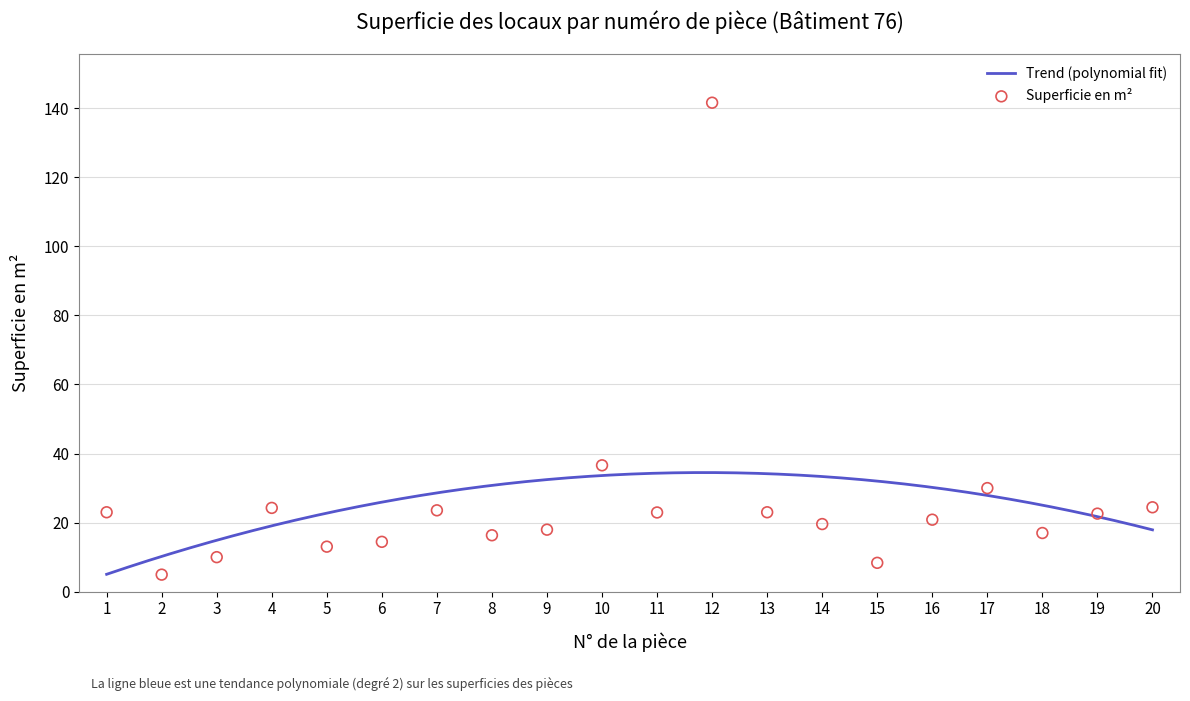

What is the change in value from 5 to 14?

+6.5